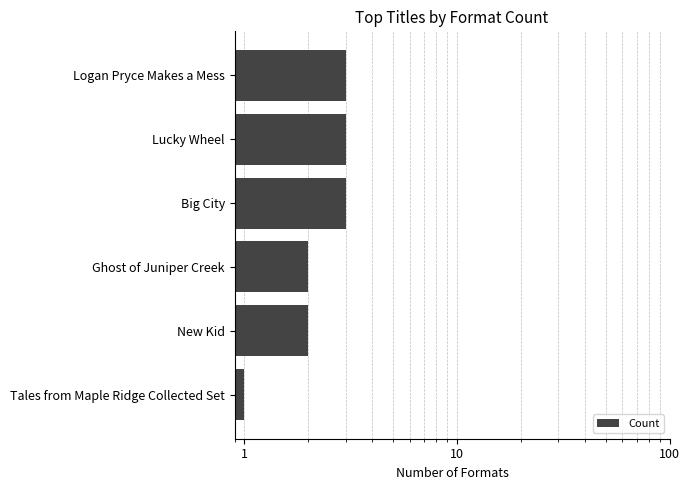

What is the sum of all values?

14